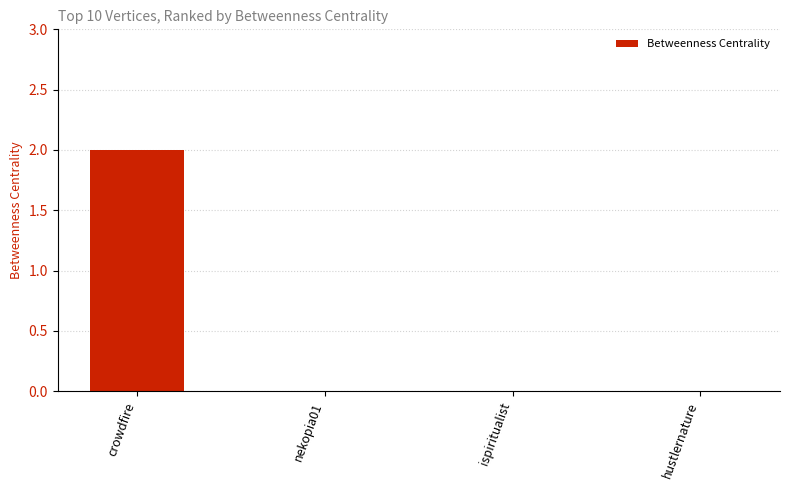

Reading left to right, what are all the values shown in this chart?

crowdfire=2	nekopia01=0	ispiritualist=0	hustlernature=0